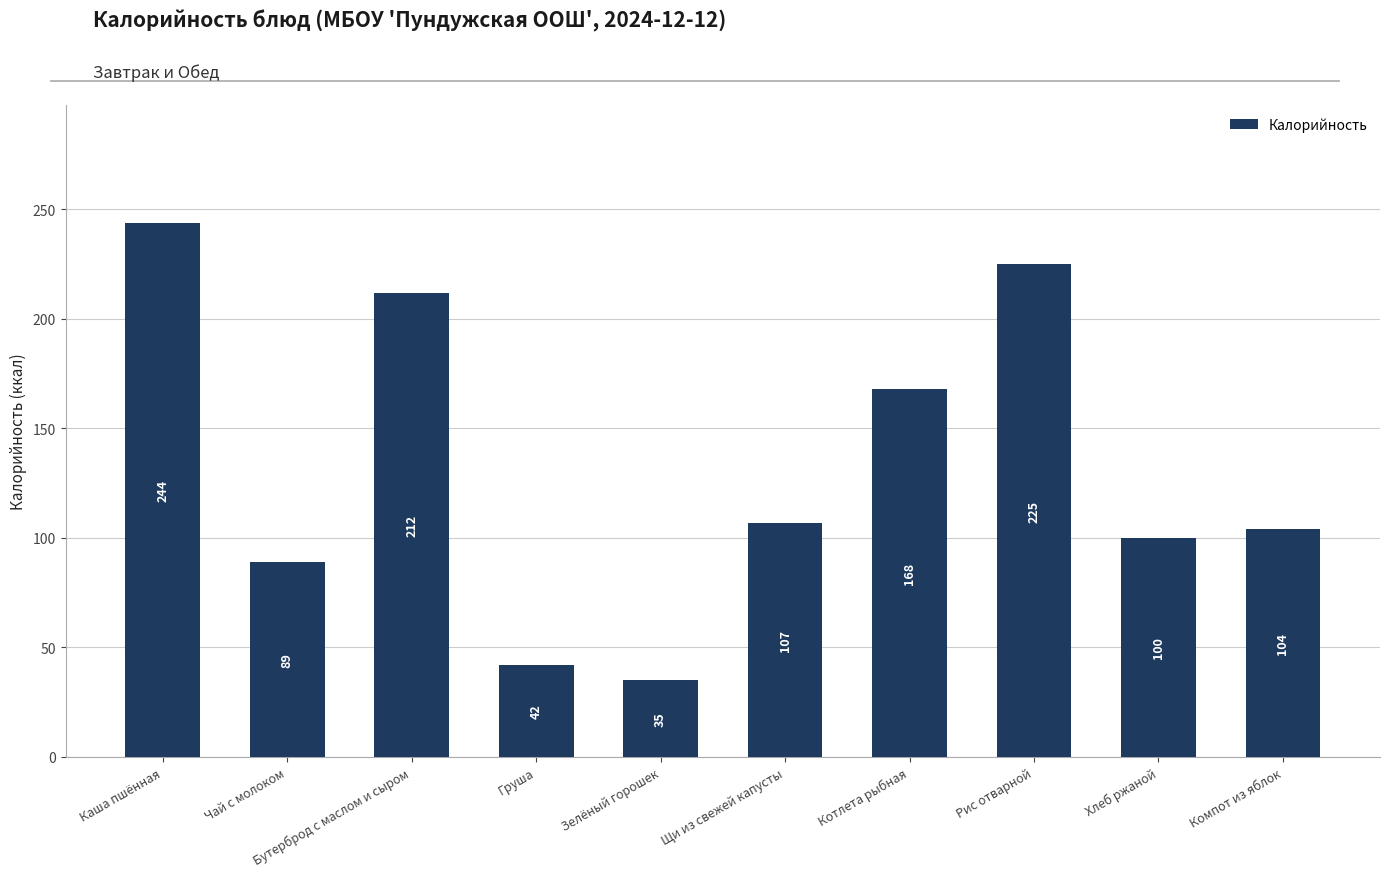

Which category has the lowest value across all series?

Зелёный горошек